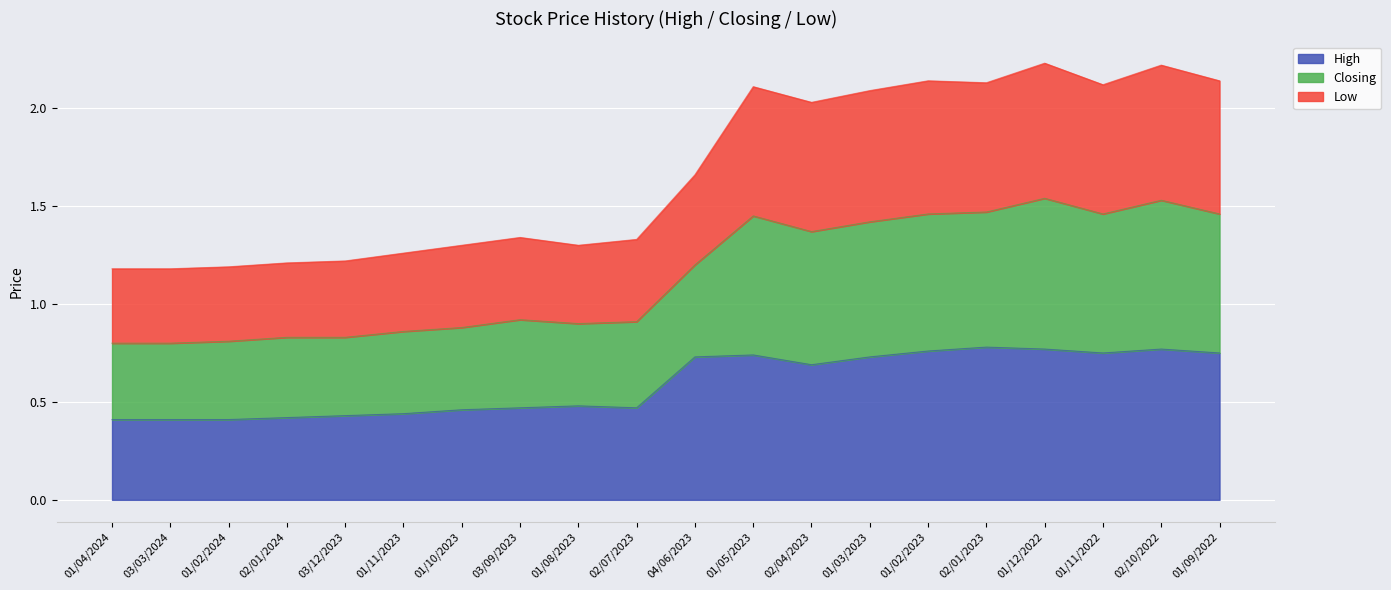

True or false: Closing and High cross at least once.

False